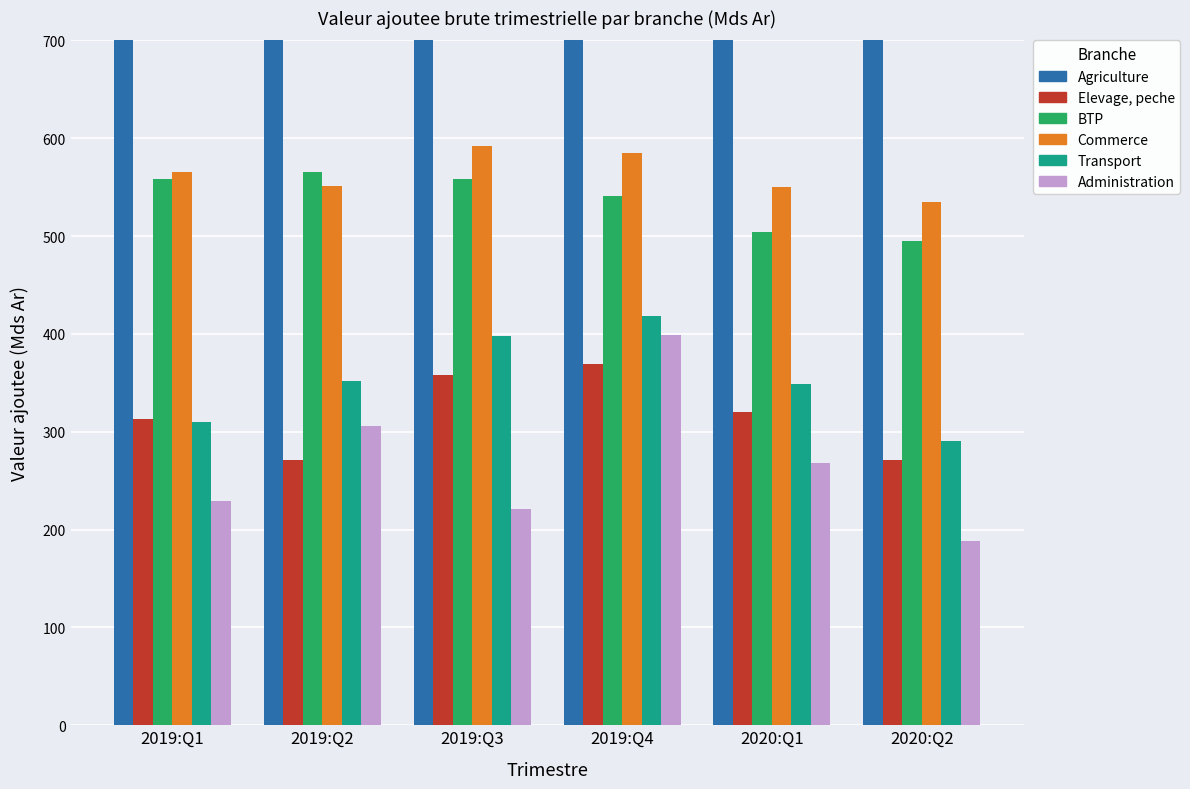

Reading left to right, what are all the values shown in this chart?

Agriculture: 866.9	892.3	902.2	899.0	865.6	877.9
Elevage, peche: 312.7	270.9	358.2	368.8	319.7	271.1
BTP: 558.6	565.9	558.4	541.0	503.8	495.2
Commerce: 565.8	551.4	592.2	584.6	550.5	535.3
Transport: 310.0	351.4	398.0	418.4	348.7	290.0
Administration: 229.1	306.0	220.7	399.3	268.4	188.5